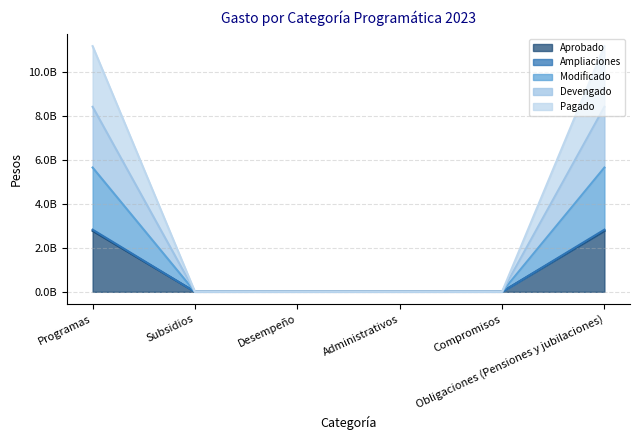

Does the chart have visible grid lines?

Yes